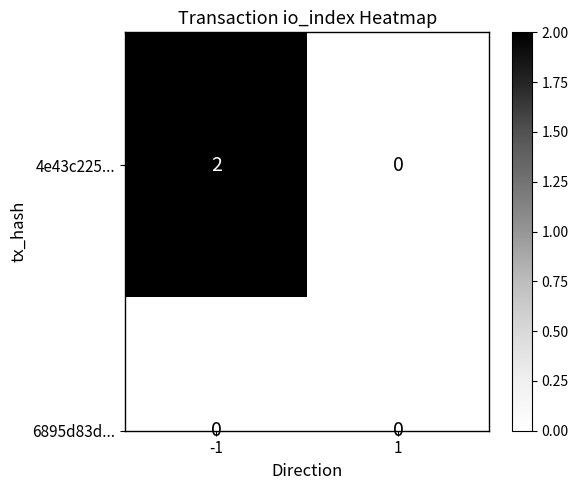

Which series has the largest total across all categories?

4e43c225...